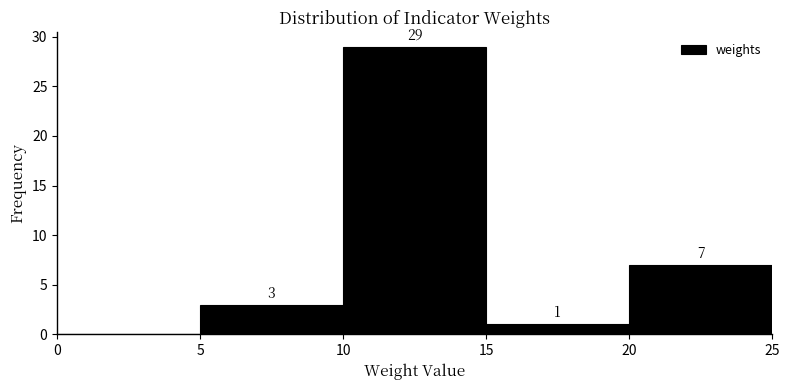

Which range on the x-axis has the tallest bar?

10 to 15